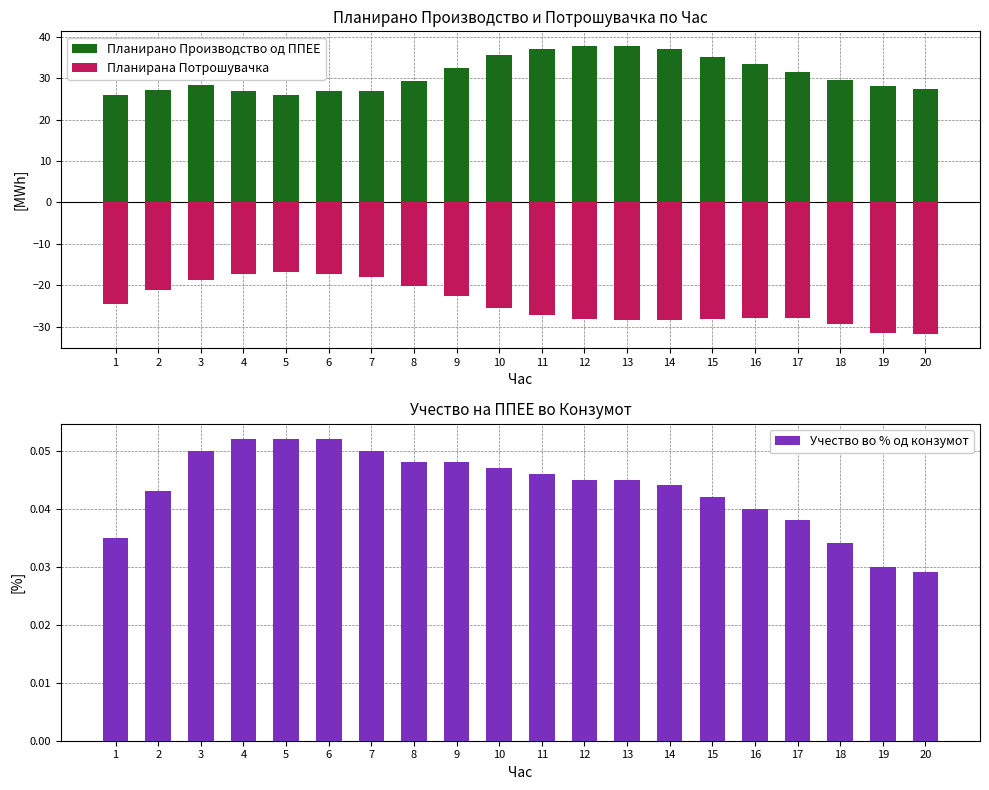

Reading left to right, what are all the values shown in this chart?

Планирано Производство од ППЕЕ: 26.0	27.2	28.5	26.9	26.1	26.9	27.0	29.3	32.6	35.8	37.2	37.9	37.9	37.0	35.2	33.6	31.5	29.6	28.1	27.5
Планирана Потрошувачка: -24.6	-21.2	-18.9	-17.3	-16.8	-17.4	-18.1	-20.3	-22.7	-25.6	-27.2	-28.1	-28.4	-28.4	-28.2	-28.0	-27.9	-29.4	-31.5	-31.8
Учество во % од конзумот: 0.0	0.0	0.1	0.1	0.1	0.1	0.1	0.0	0.0	0.0	0.0	0.0	0.0	0.0	0.0	0.0	0.0	0.0	0.0	0.0